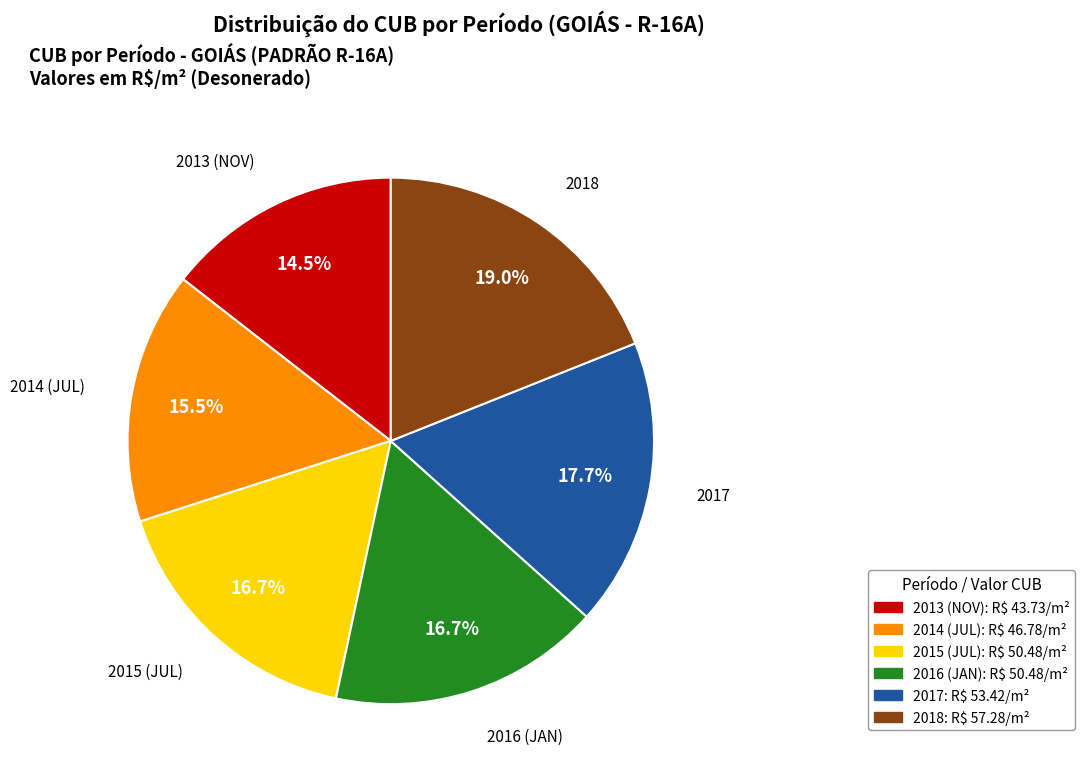

Is it true that 2018 is 25% of the pie?

False